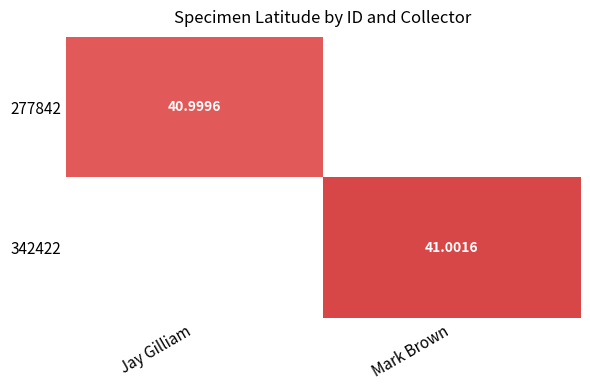

The value of 342422 at Mark Brown is 9.9. True or false?

False